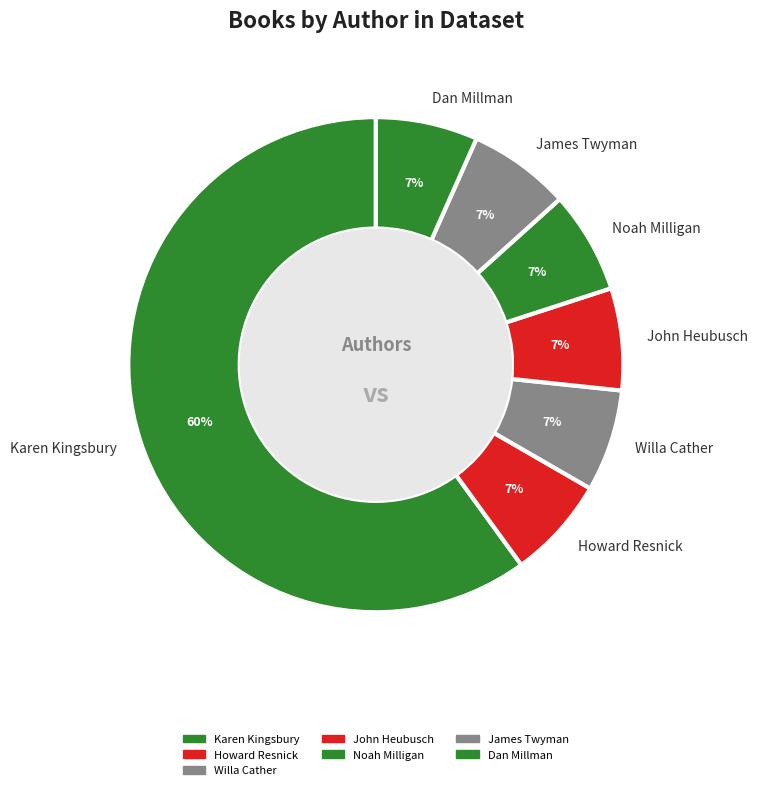

How many segments does this pie chart have?

7